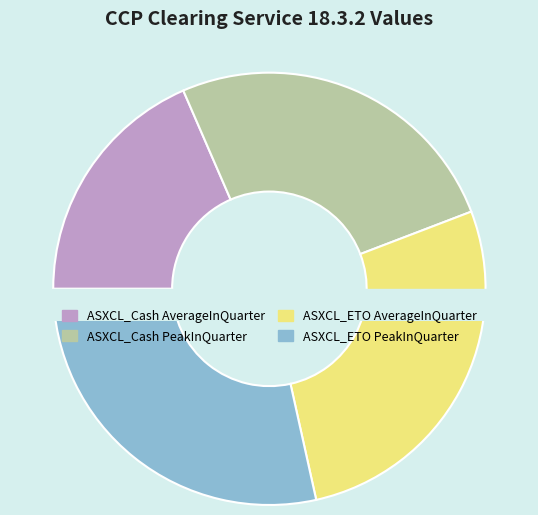

Which slice is the smallest?

ASXCL_Cash AverageInQuarter